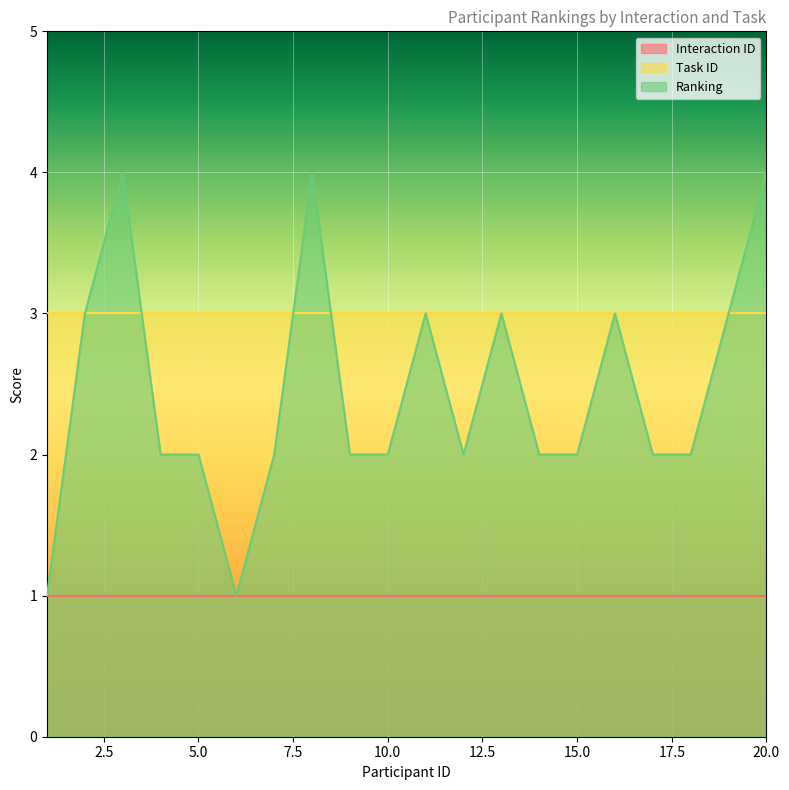

The value of Ranking at 1 is 1. True or false?

False